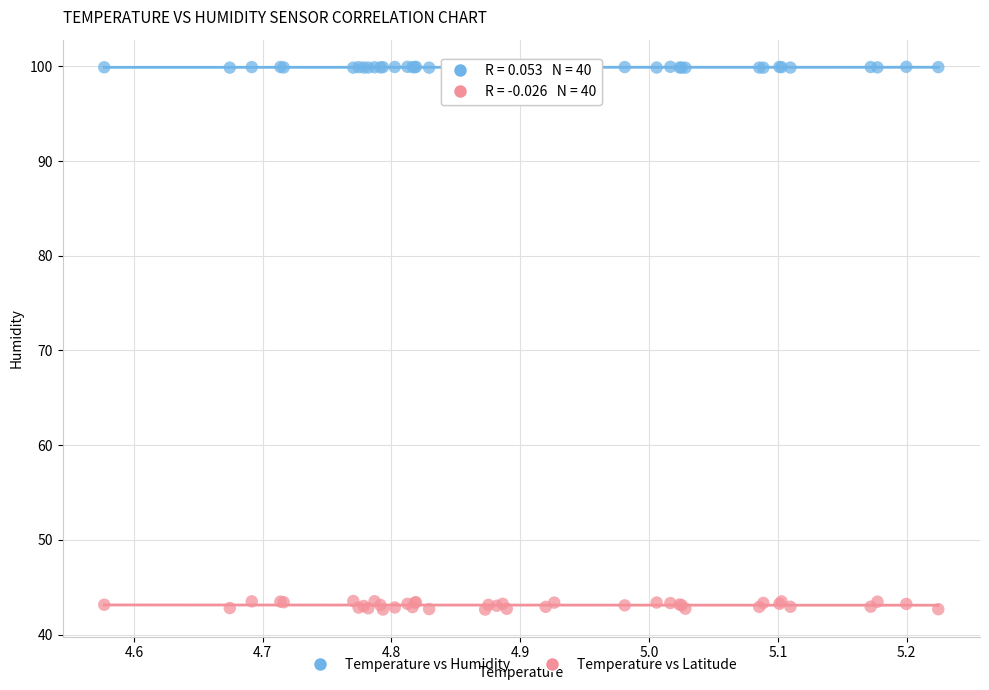

What are all the series names shown in the legend?

Temperature vs Humidity, Temperature vs Latitude